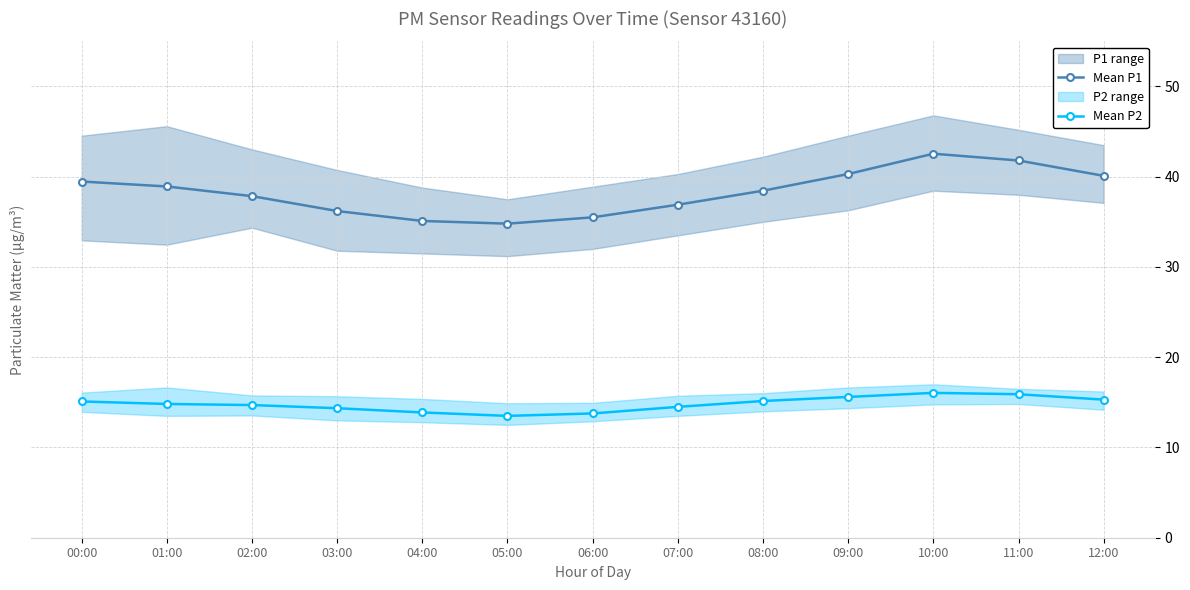

Between 12:00 and 06:00, which is larger?

12:00